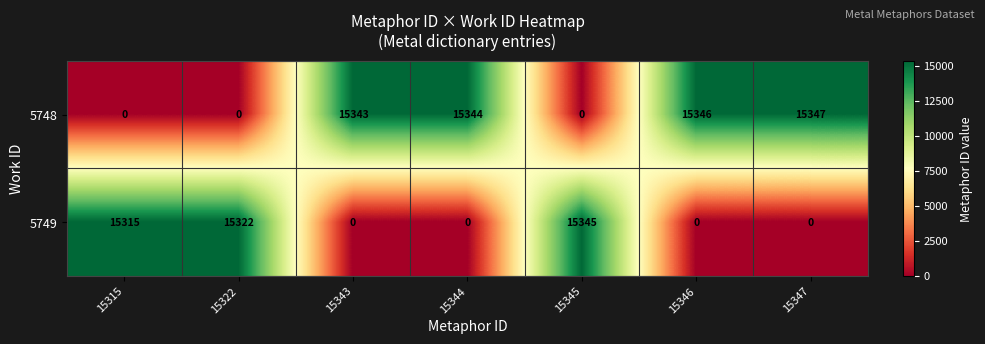

What is the difference between the 5748 values at 15345 and 15344?

15344